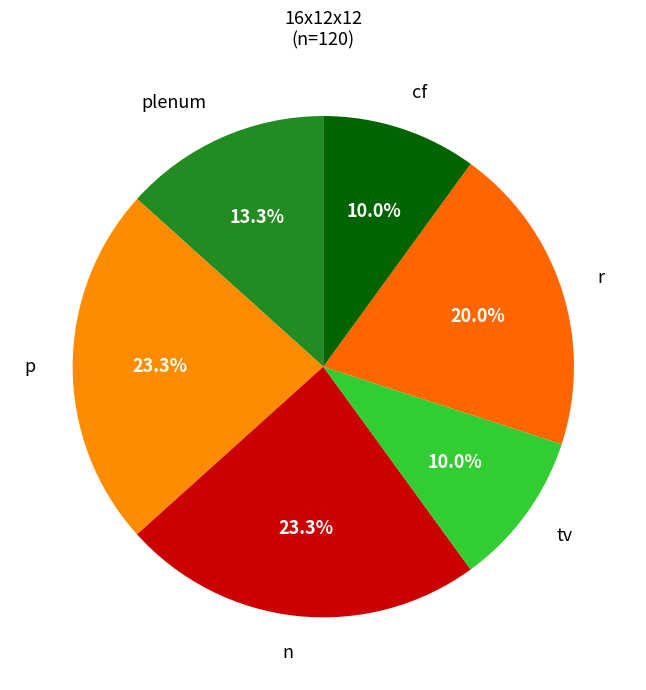

How many segments does this pie chart have?

6